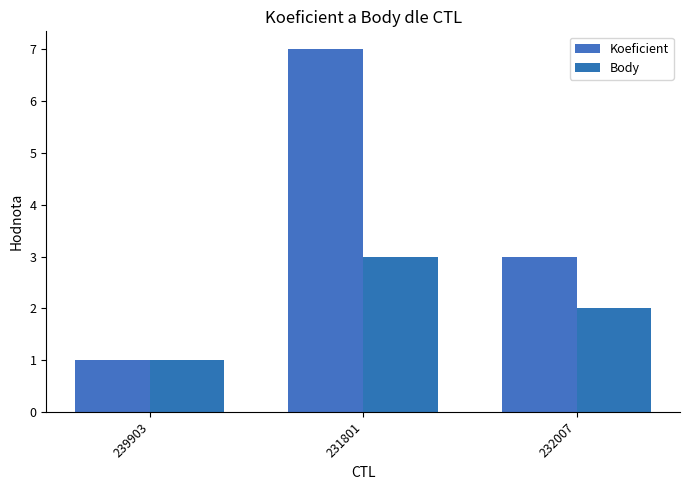

Which category has the highest value in the Koeficient series?

231801